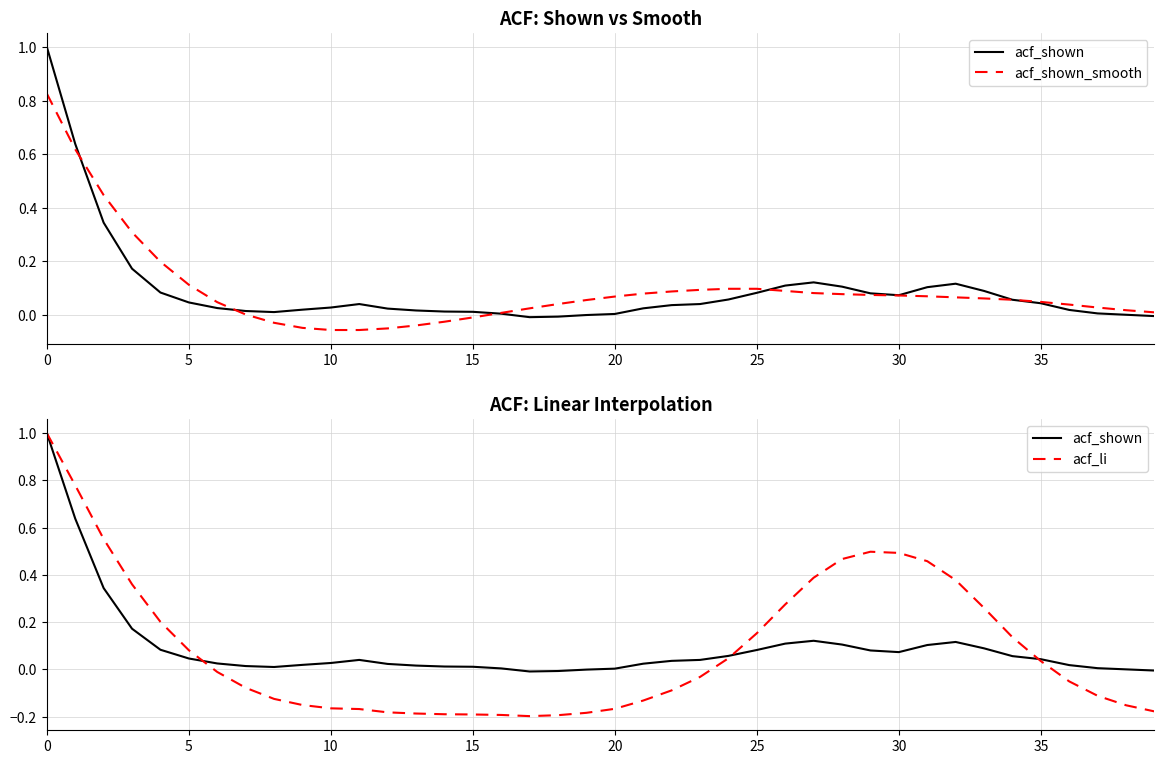

Reading right to left, extract all data points from this chart.

acf_shown: -0.0	0.0	0.0	0.0	0.0	0.1	0.1	0.1	0.1	0.1	0.1	0.1	0.1	0.1	0.1	0.1	0.0	0.0	0.0	0.0	-0.0	-0.0	-0.0	0.0	0.0	0.0	0.0	0.0	0.0	0.0	0.0	0.0	0.0	0.0	0.0	0.1	0.2	0.3	0.6	1.0
acf_shown_smooth: 0.0	0.0	0.0	0.0	0.0	0.1	0.1	0.1	0.1	0.1	0.1	0.1	0.1	0.1	0.1	0.1	0.1	0.1	0.1	0.1	0.1	0.0	0.0	0.0	-0.0	-0.0	-0.0	-0.1	-0.1	-0.1	-0.0	-0.0	0.0	0.0	0.1	0.2	0.3	0.4	0.6	0.8
acf_li: -0.2	-0.2	-0.1	-0.1	0.0	0.1	0.3	0.4	0.5	0.5	0.5	0.5	0.4	0.3	0.2	0.0	-0.0	-0.1	-0.1	-0.2	-0.2	-0.2	-0.2	-0.2	-0.2	-0.2	-0.2	-0.2	-0.2	-0.2	-0.2	-0.1	-0.1	-0.0	0.1	0.2	0.4	0.6	0.8	1.0